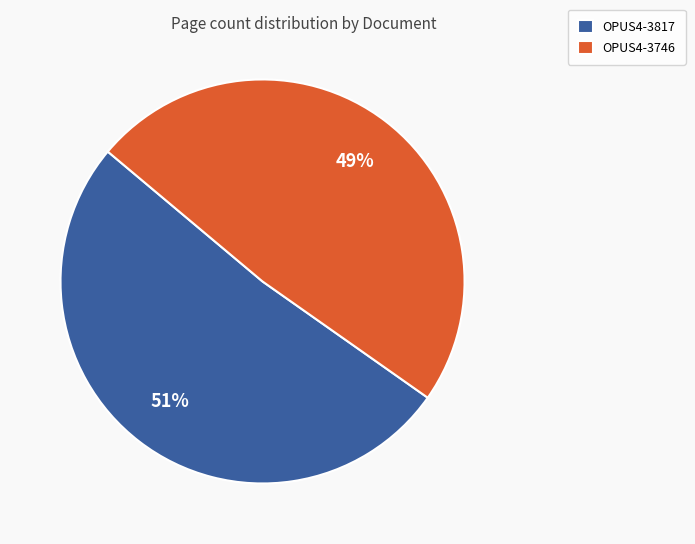

How many slices are in this pie chart?

2